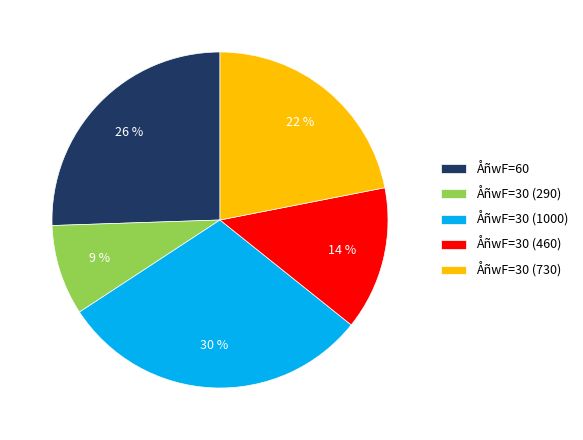

What is the largest slice in the pie chart?

ÅñwF=30 (1000)